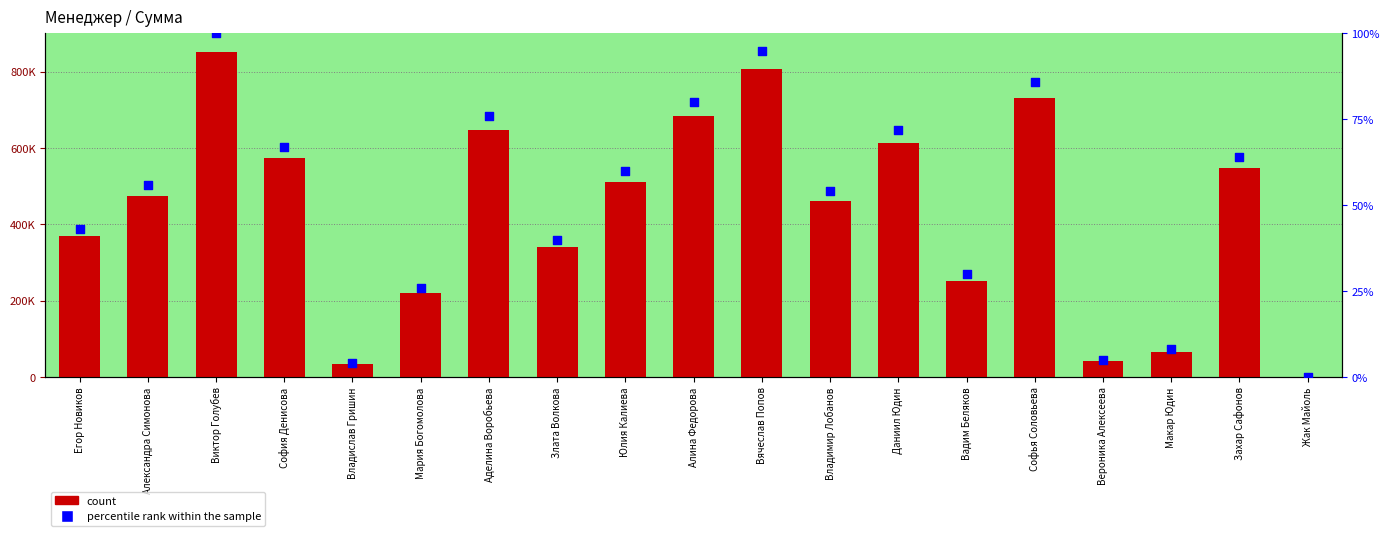

Is the value of percentile rank within the sample at Владислав Гришин greater than the value of count at Вадим Беляков?

No